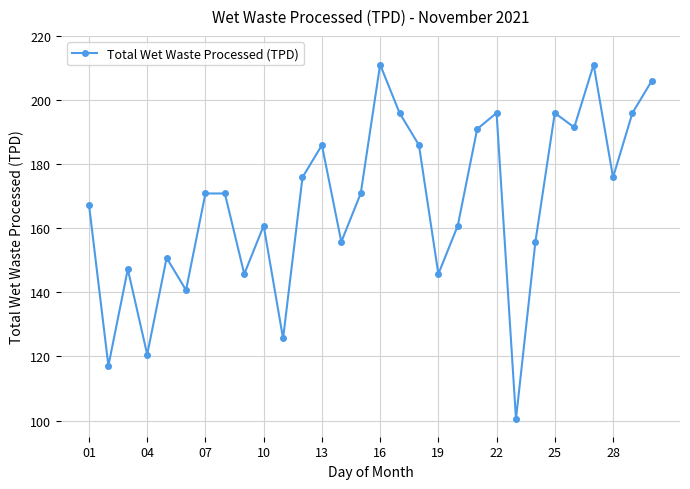

What is the average value?

167.5